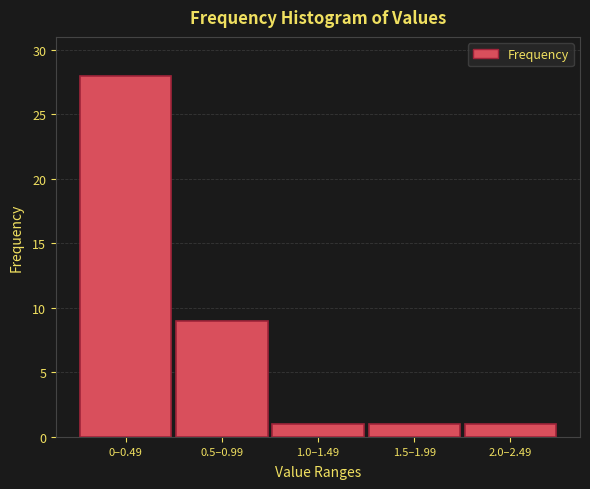

Reading right to left, list all the values displayed in this chart.

1	1	1	9	28